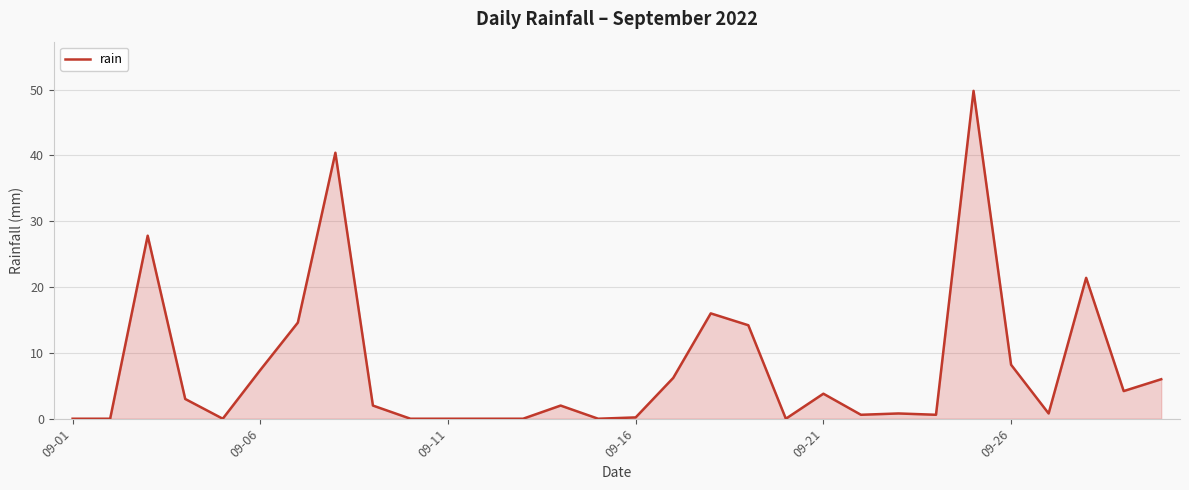

What is the maximum value shown in the chart?

49.8